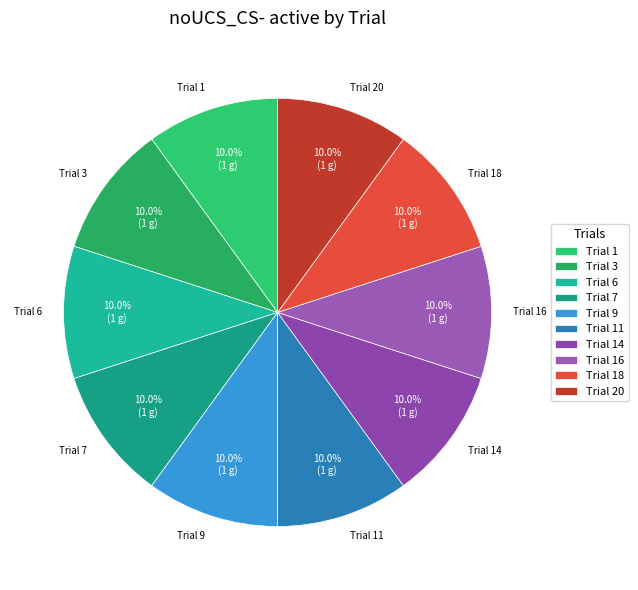

What is the ratio of the value at Trial 11 to the value at Trial 14?

1.0